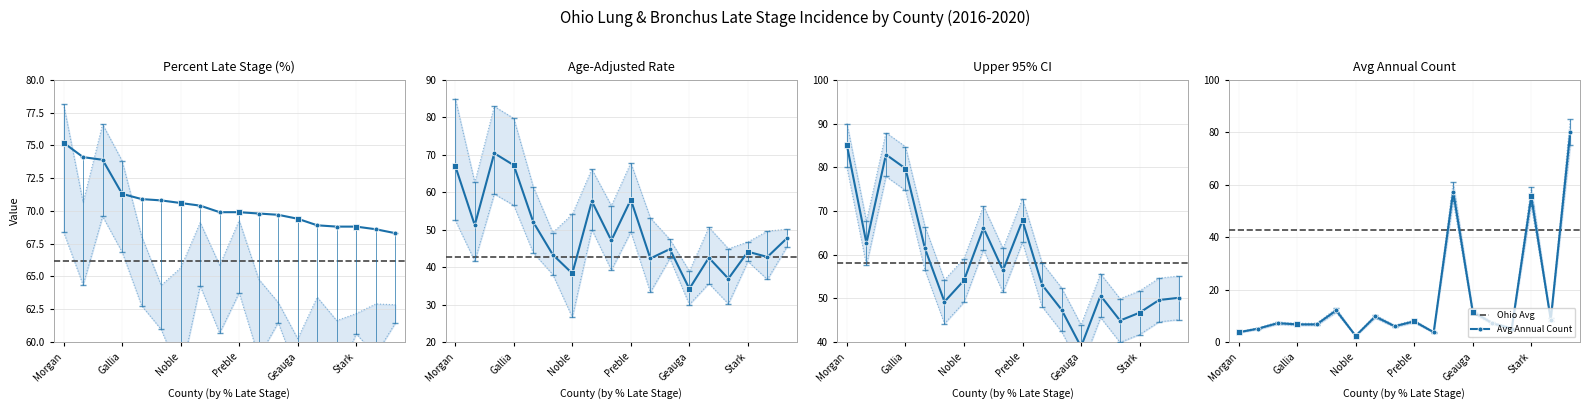

The value of Avg Annual Count at Stark is 73.6. True or false?

False